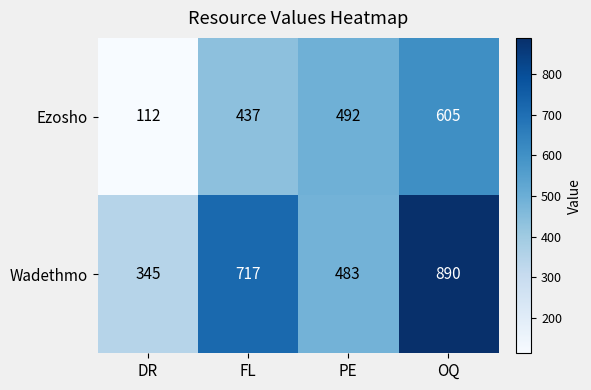

Which series has the largest total across all categories?

Wadethmo